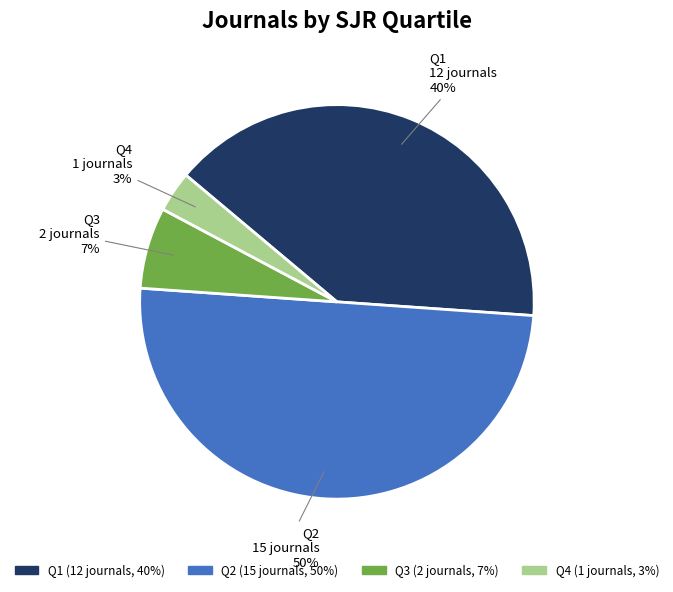

The Q1 slice represents 30% of the pie. True or false?

False